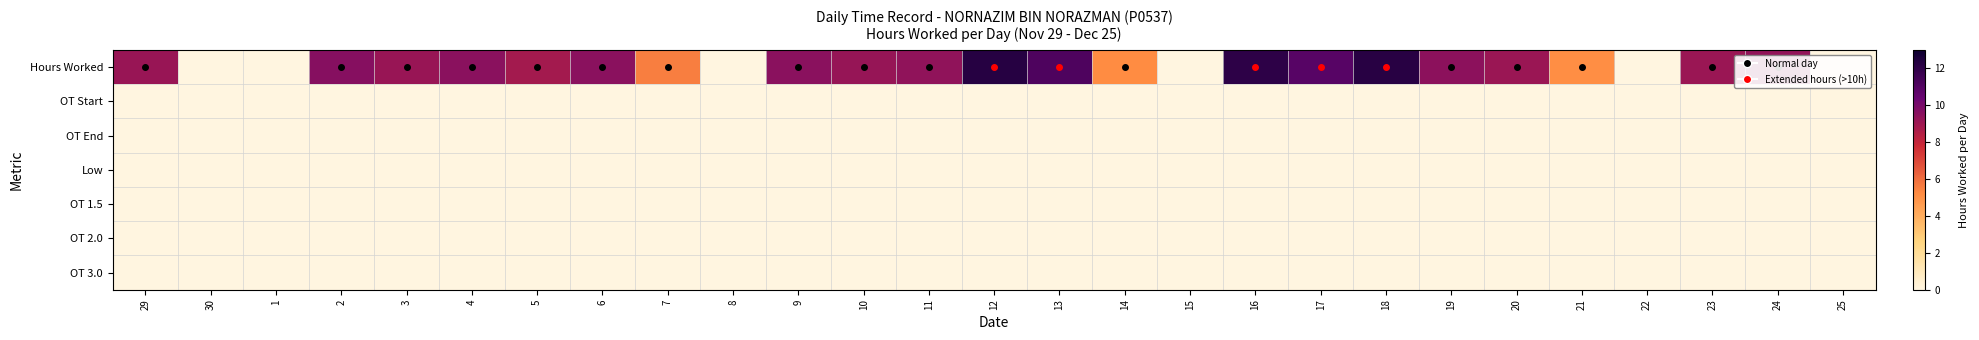

Between 12 and 18, which is larger?

12